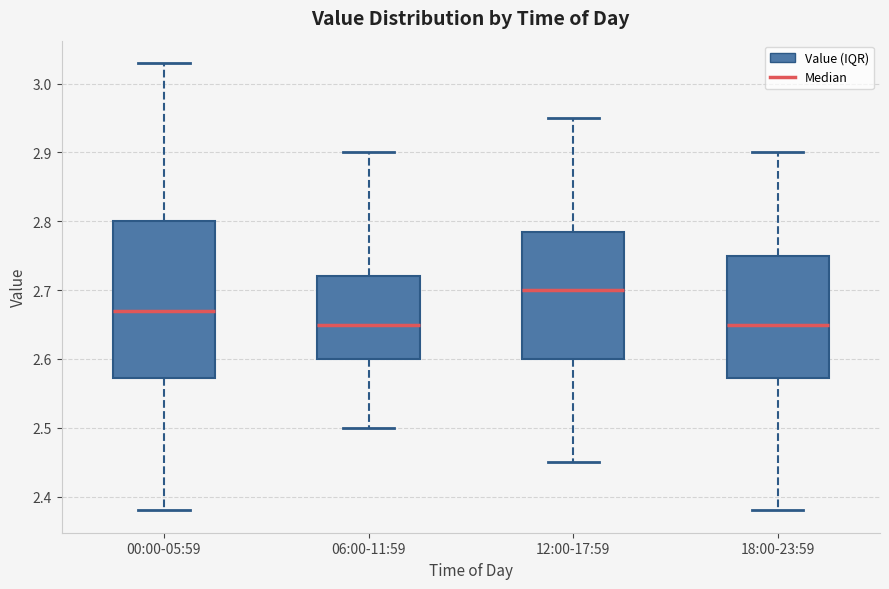

Reading left to right, transcribe this box plot: for each box, give where its median line is, the range the box spans, and where its two whiskers end, as read against the y-axis. The values are not printed on the chart, so give them approximately, as read against the axis.

00:00-05:59: median 2.67, box 2.57 to 2.80, whiskers 2.38 to 3.03
06:00-11:59: median 2.65, box 2.60 to 2.72, whiskers 2.50 to 2.90
12:00-17:59: median 2.70, box 2.60 to 2.79, whiskers 2.45 to 2.95
18:00-23:59: median 2.65, box 2.57 to 2.75, whiskers 2.38 to 2.90